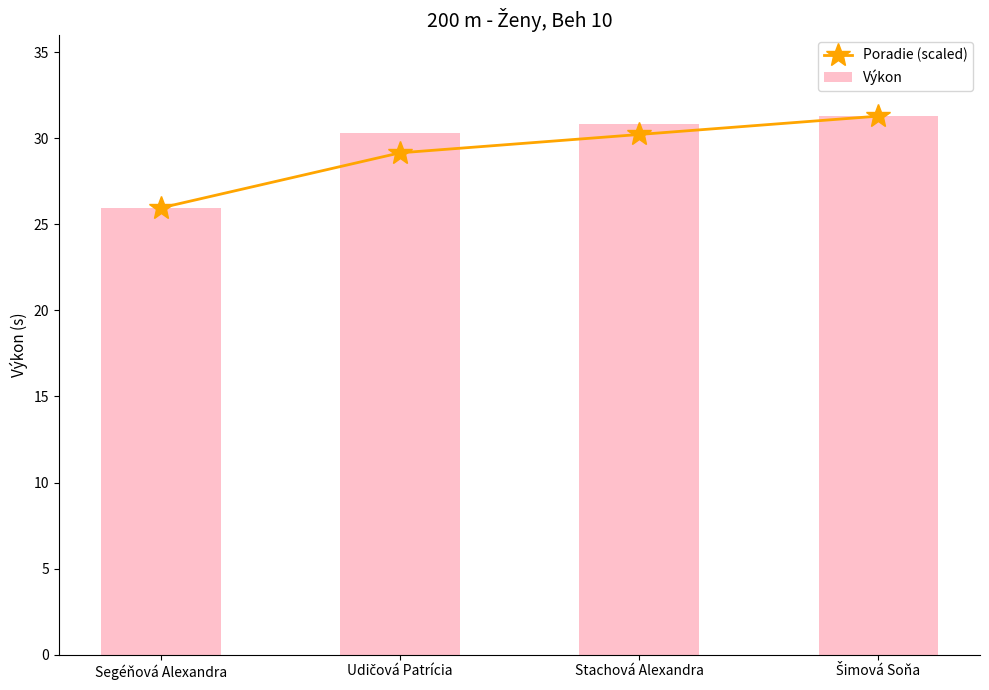

Rank the categories by Poradie (scaled) value from highest to lowest.

Šimová Soňa, Stachová Alexandra, Udičová Patrícia, Segéňová Alexandra